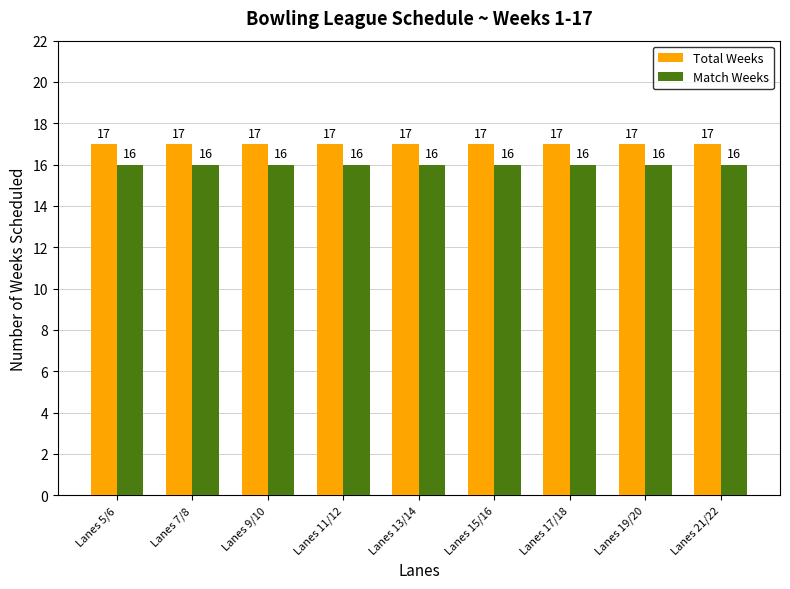

What is the total value across all series at Lanes 19/20?

33